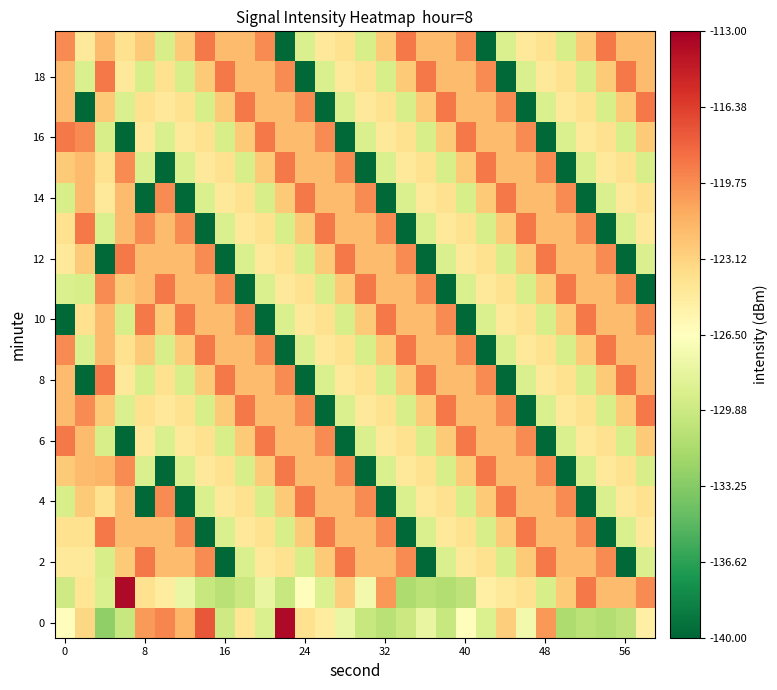

What is the minimum value shown in the chart?

-139.9